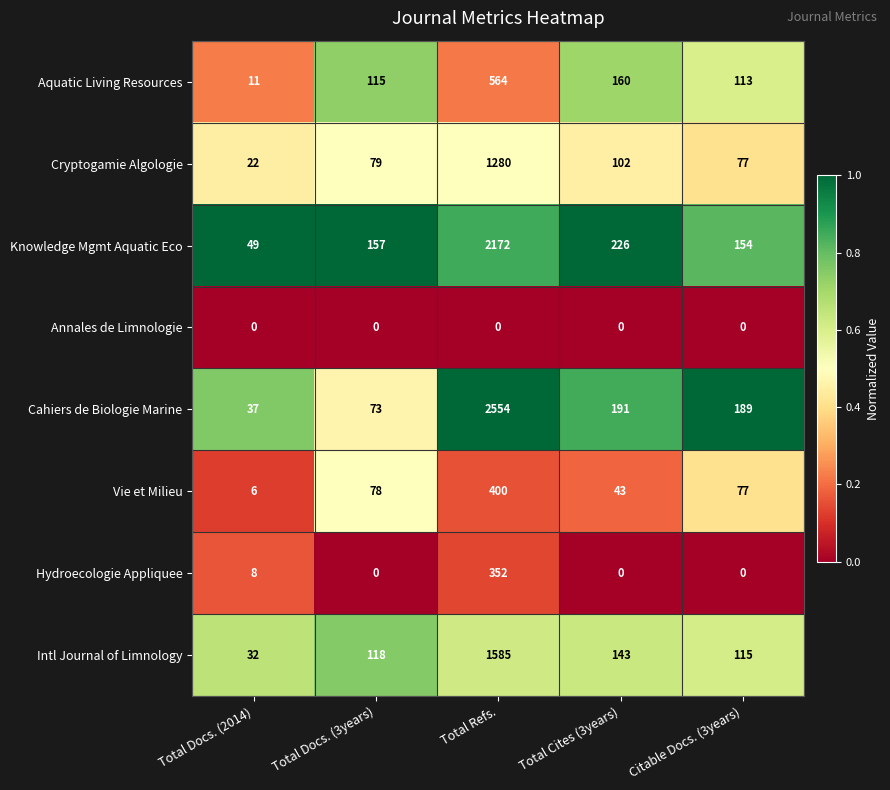

What value does the Aquatic Living Resources series have at Total Docs. (2014)?

11